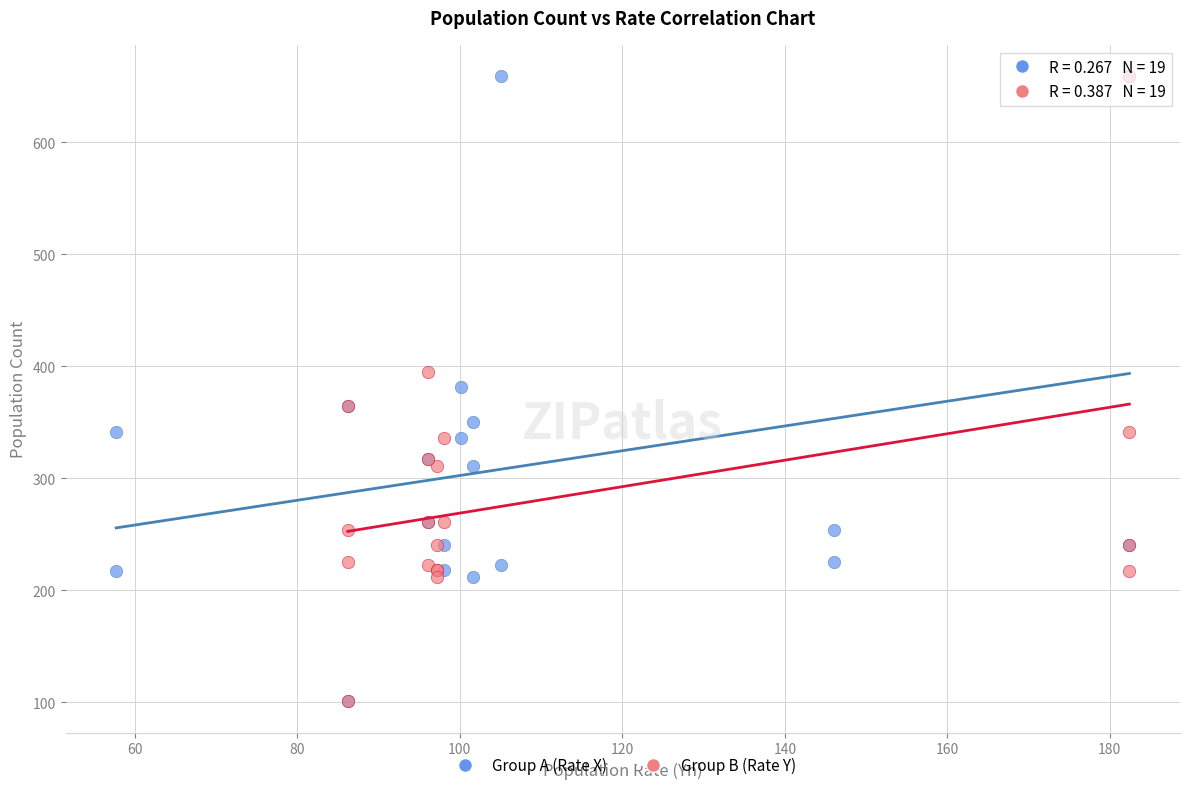

Which series has the widest spread of Y values?

Group A (Rate X)